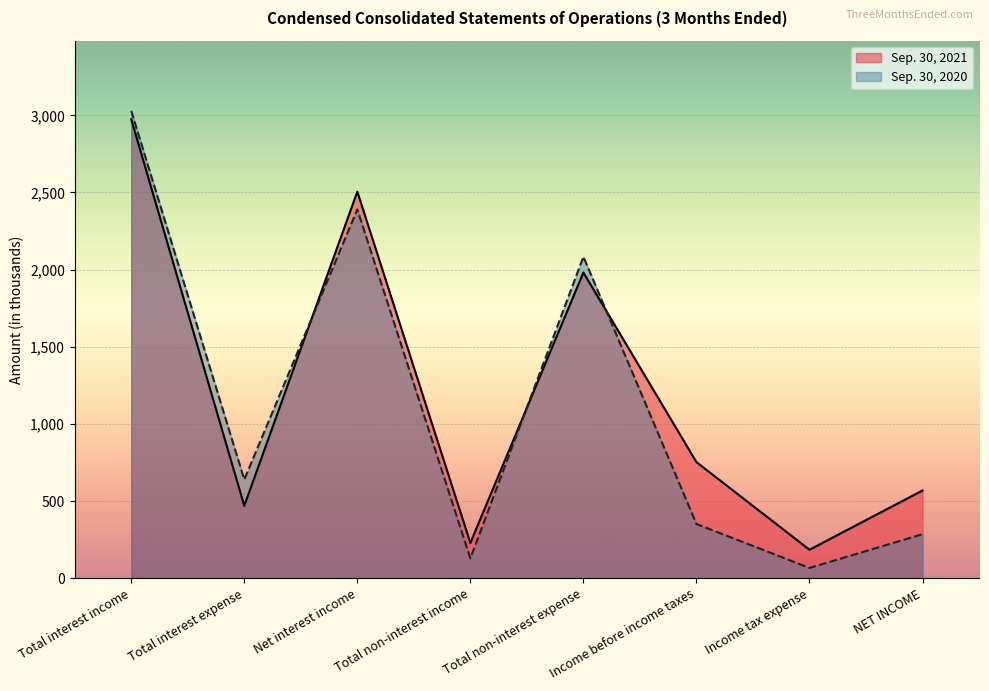

Which series ends up on top after the final intersection of Sep. 30, 2021 and Sep. 30, 2020?

Sep. 30, 2021